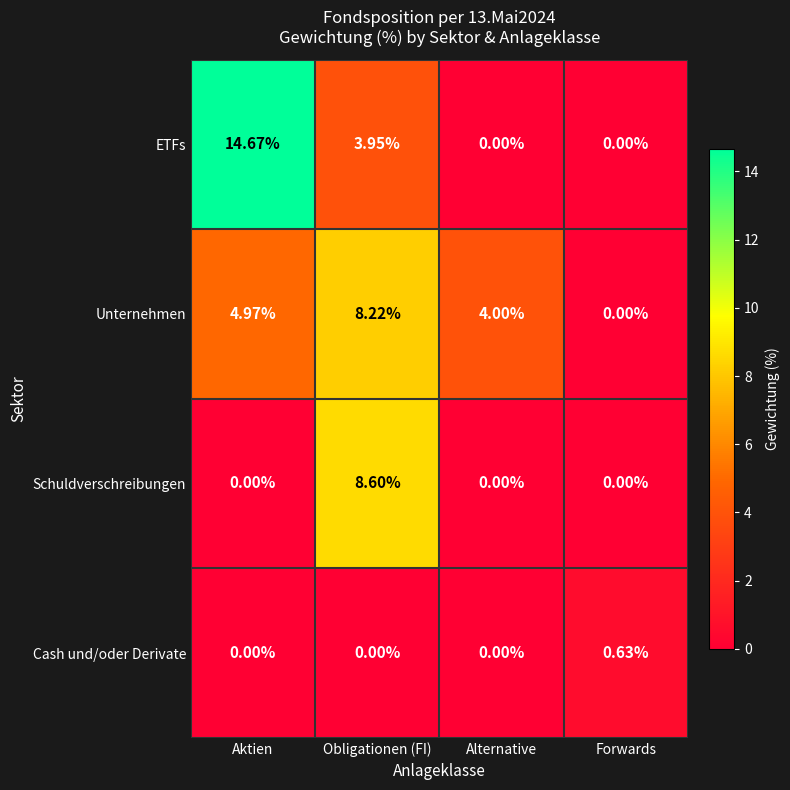

Where does the ETFs series first go above 3?

Aktien